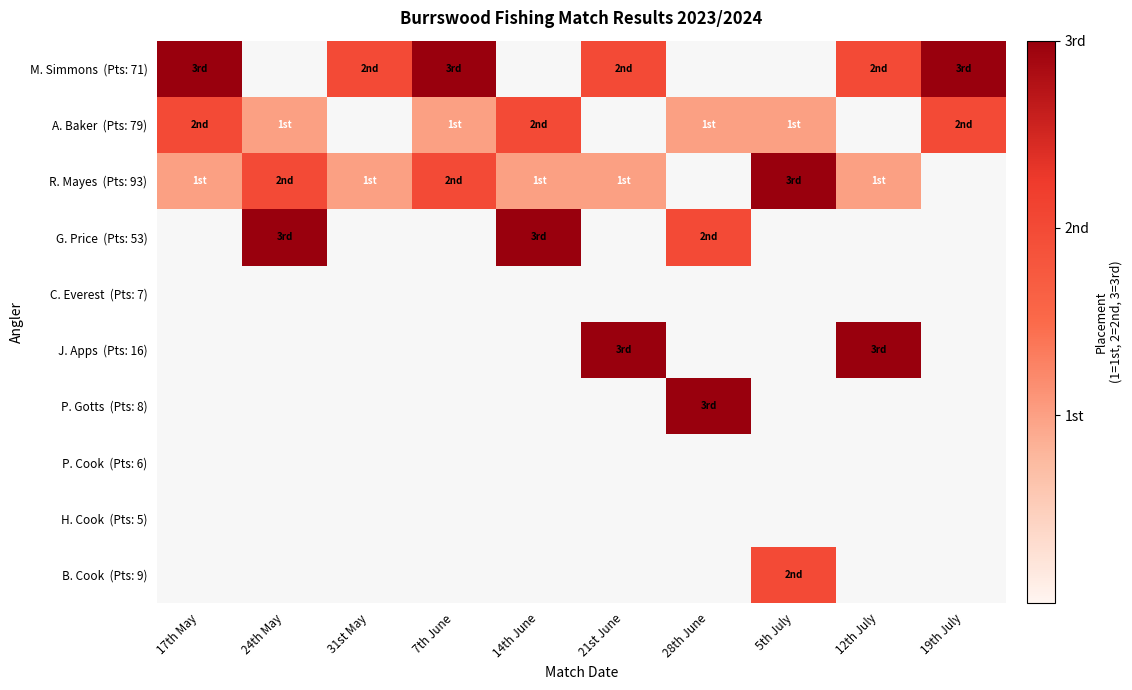

The A. Baker (Pts: 79) series shows 0.3 at 5th July. True or false?

False